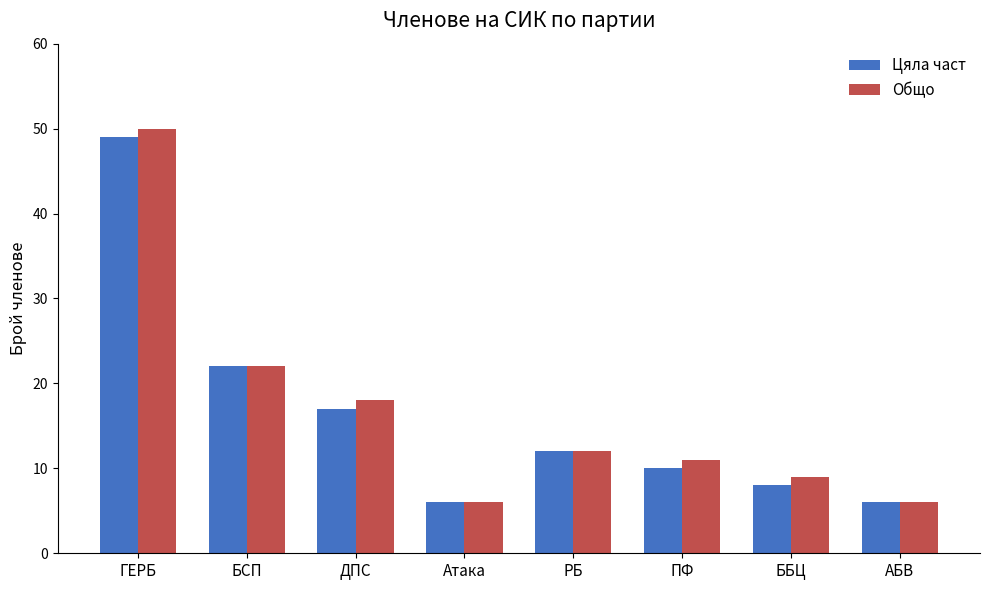

What is the label of the 7th bar from the left?

ББЦ